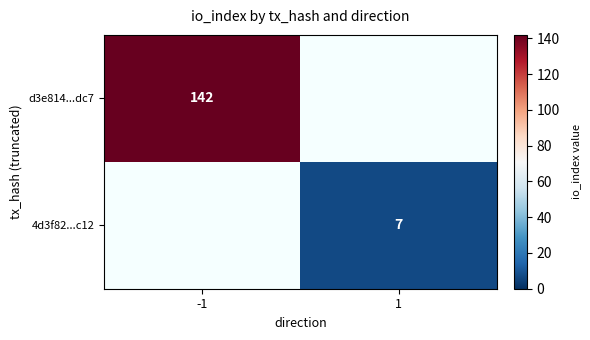

The value of 4d3f82...c12 at 1 is 7. True or false?

True